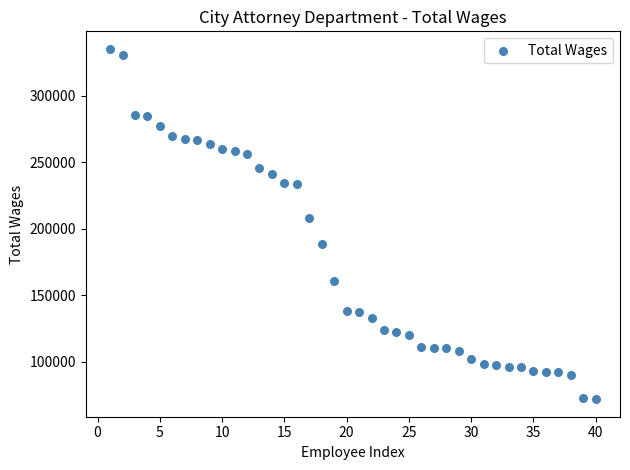

What Y value in the scatter plot is closest to 203525?

208037